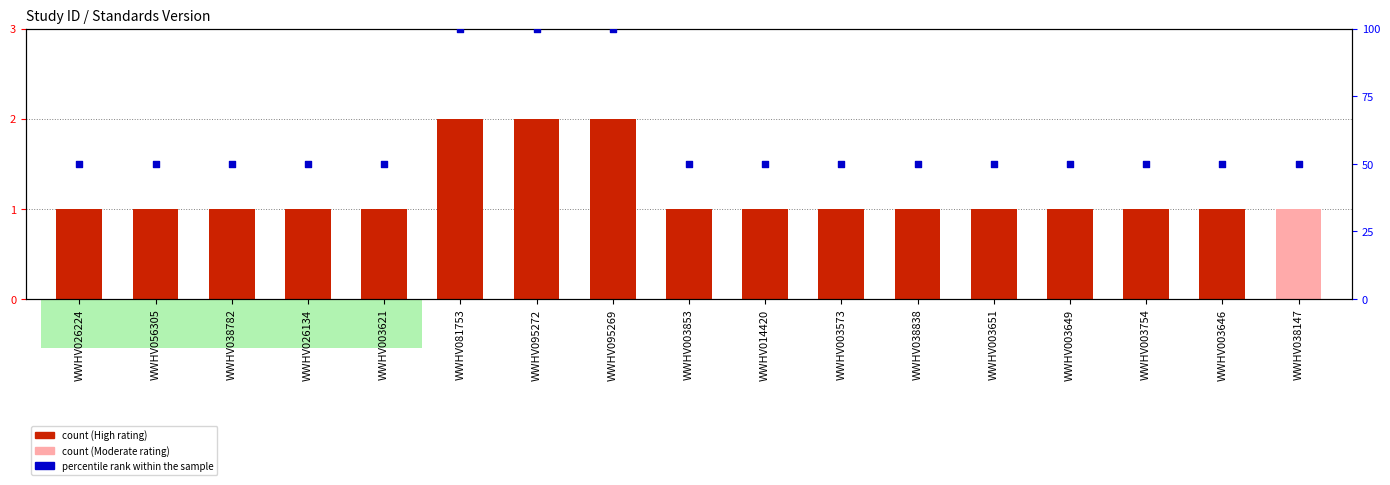

Which series reaches the maximum Y coordinate?

percentile rank within the sample